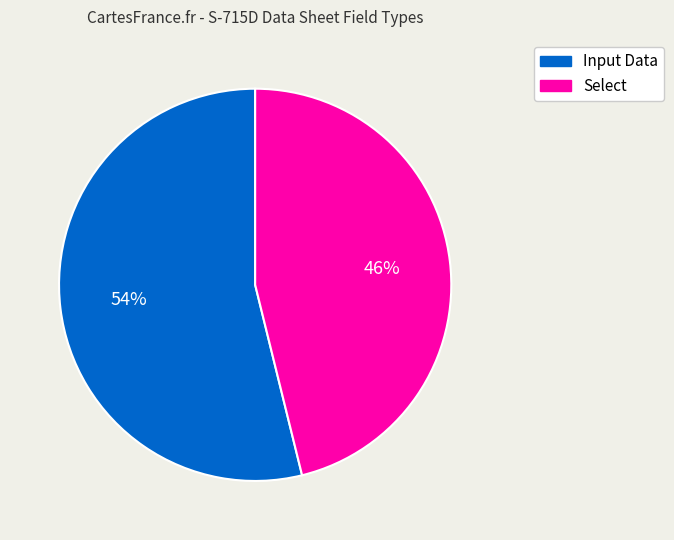

To the nearest percent, what is the difference between the largest and smallest slice percentages?

8%